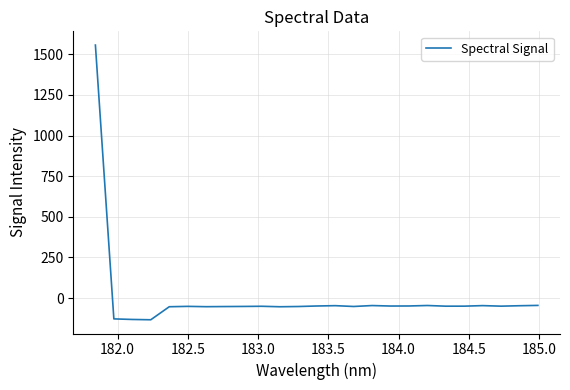

What is the difference between the maximum and minimum values?

1689.7